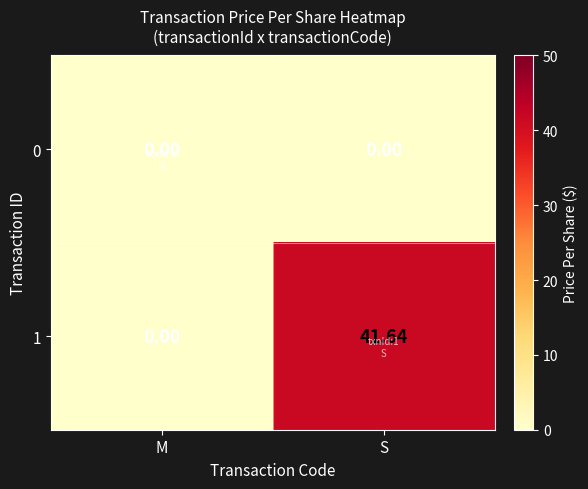

Which series has the largest range (max minus min)?

1